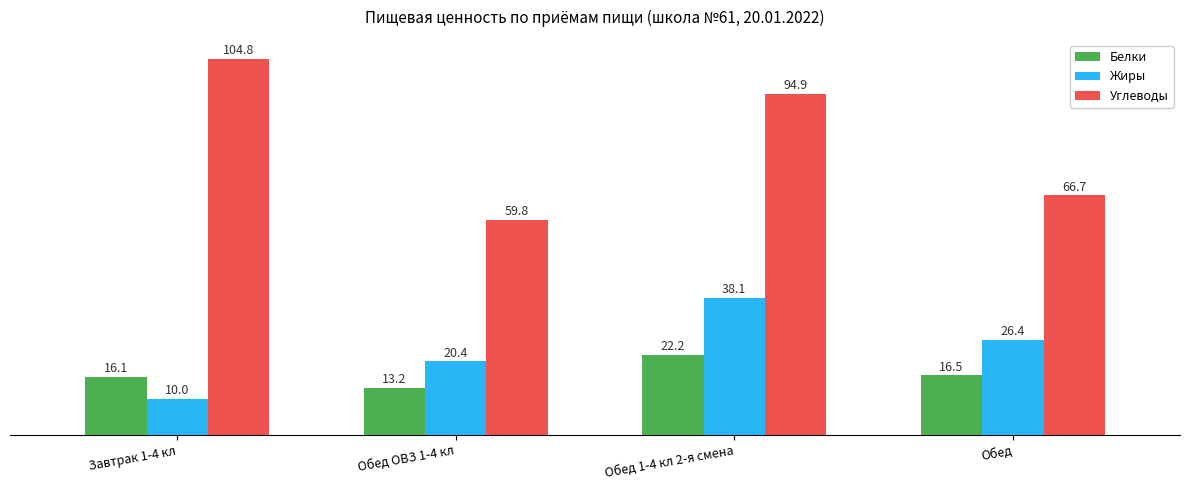

What is the value of the Жиры bar at the 3rd from the left?

38.1